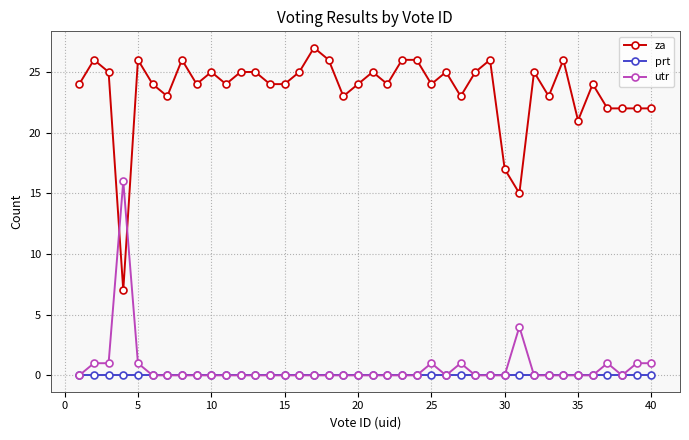

Reading left to right, transcribe all the data shown in this chart.

za: 24	26	25	7	26	24	23	26	24	25	24	25	25	24	24	25	27	26	23	24	25	24	26	26	24	25	23	25	26	17	15	25	23	26	21	24	22	22	22	22
prt: 0	0	0	0	0	0	0	0	0	0	0	0	0	0	0	0	0	0	0	0	0	0	0	0	0	0	0	0	0	0	0	0	0	0	0	0	0	0	0	0
utr: 0	1	1	16	1	0	0	0	0	0	0	0	0	0	0	0	0	0	0	0	0	0	0	0	1	0	1	0	0	0	4	0	0	0	0	0	1	0	1	1